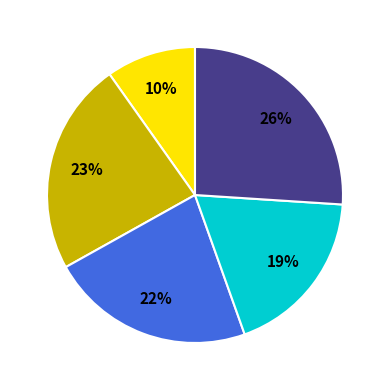

Is there any slice that represents more than half of the pie?

No